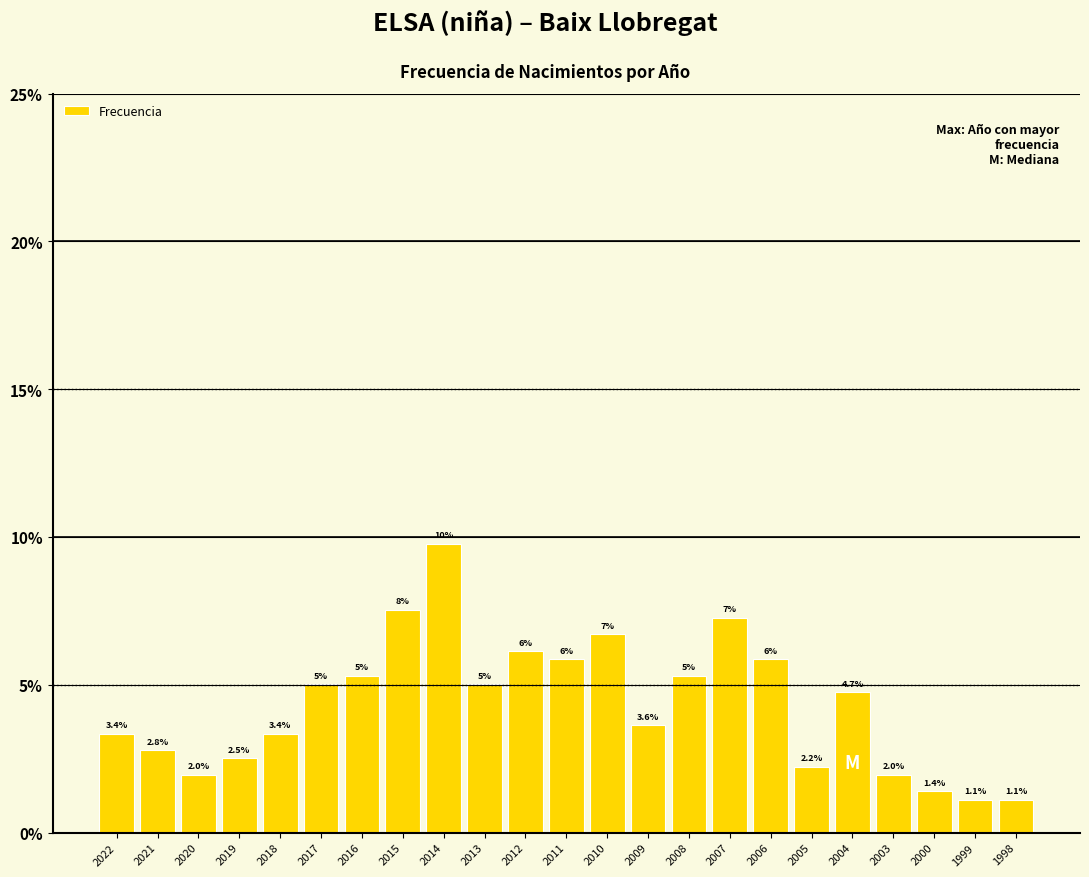

Between 2019 and 2011, which is larger?

2011